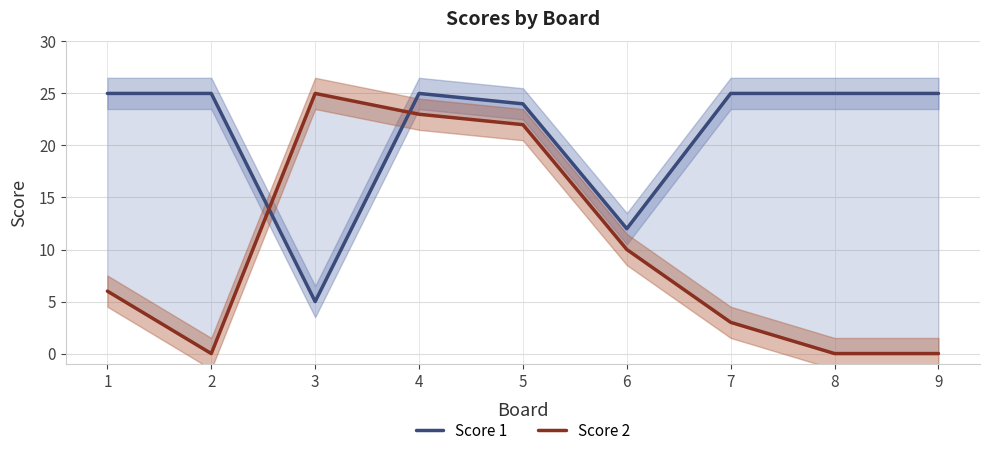

What value does the Score 1 series have at 7, to the nearest 10?

20